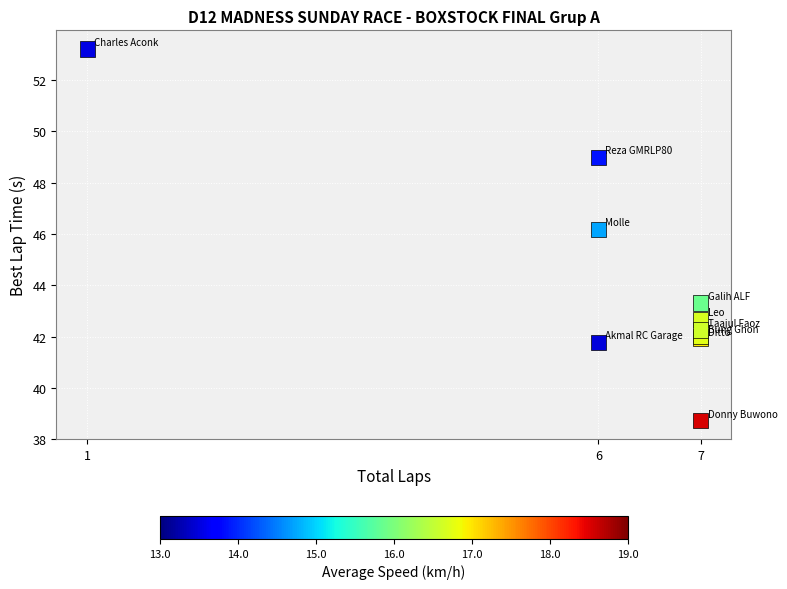

What Y value in the scatter plot is closest to 45?

46.2